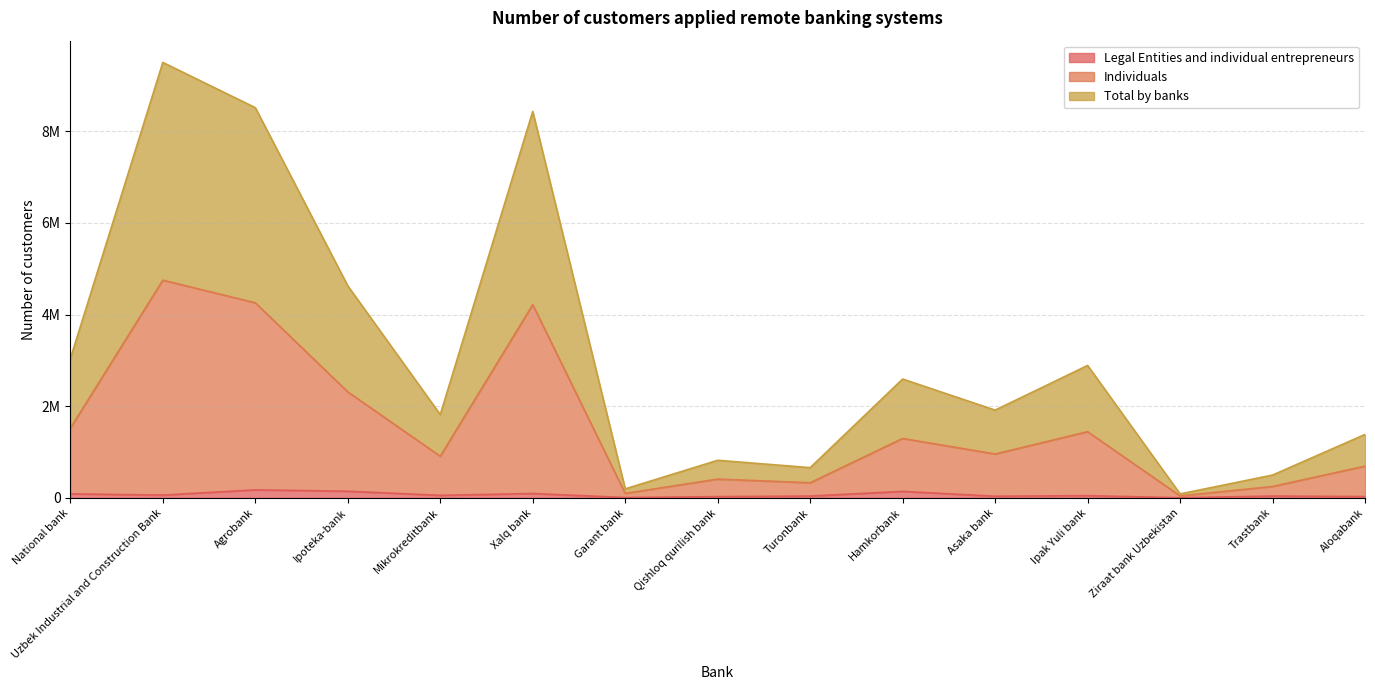

Does the chart display data point markers on the line(s)?

No